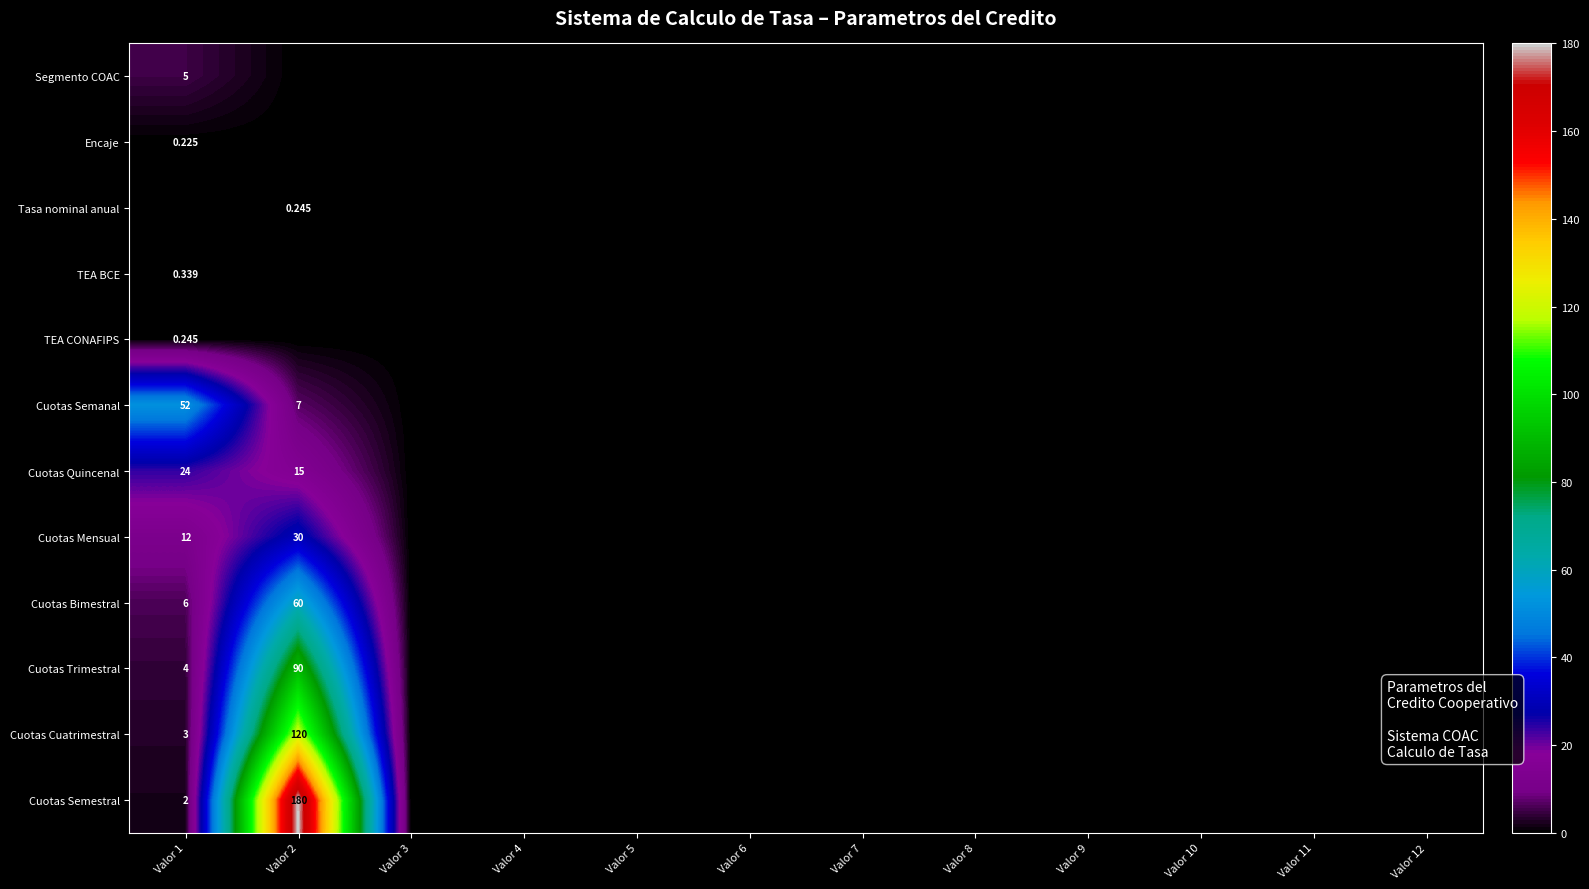

How many distinct data groups are displayed?

12